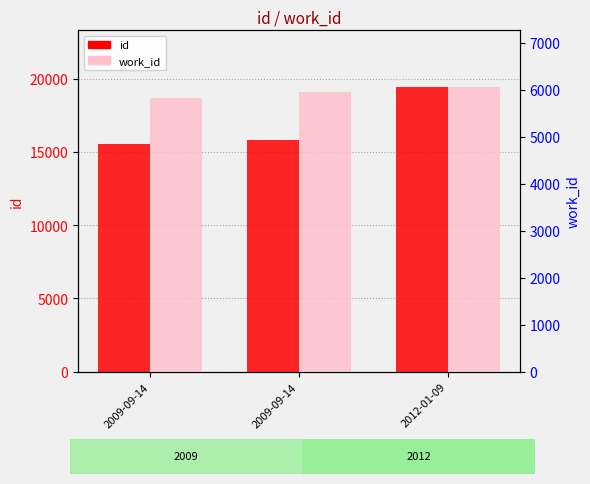

What is the difference between the second highest and minimum values in the work_id series?

119